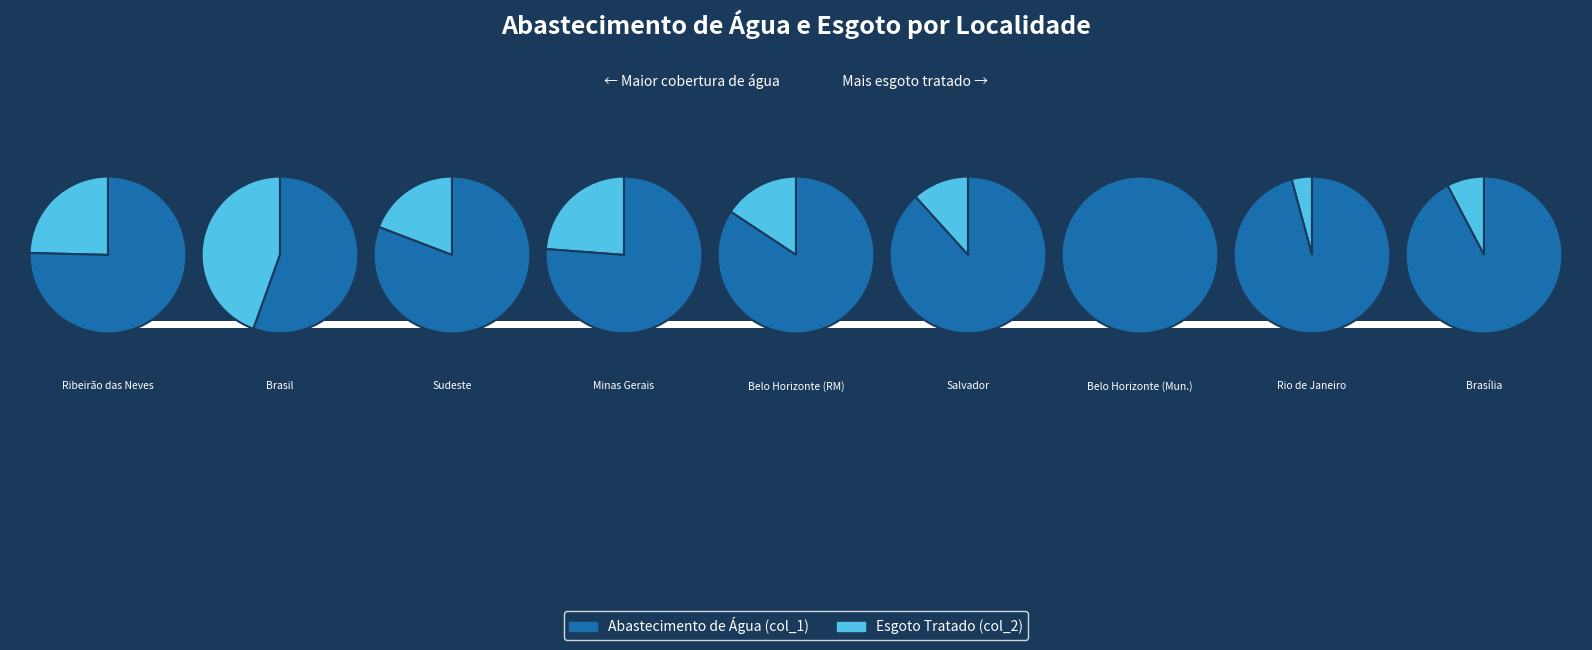

To the nearest percent, what percentage of the pie is 3?

10%